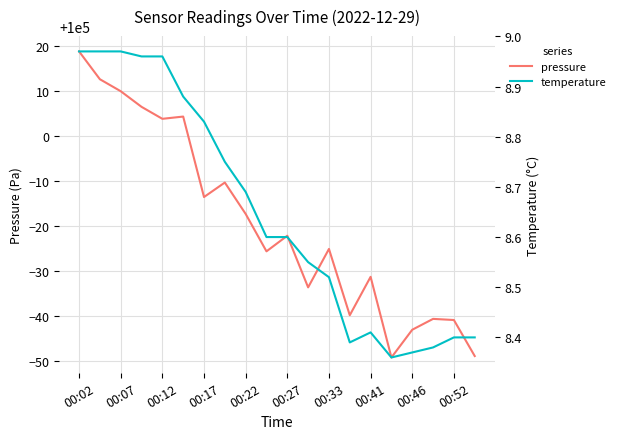

What value does the pressure series have at 00:52?

99959.2